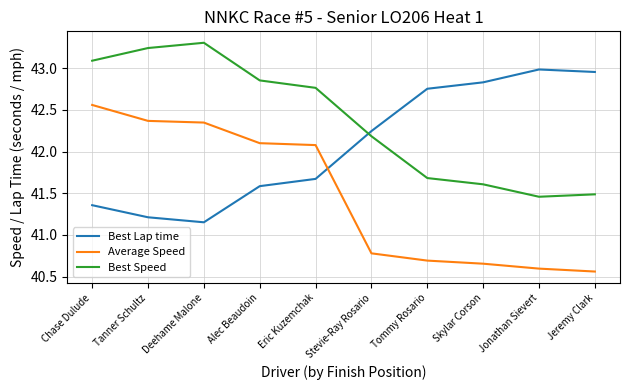

In Best Lap time, how many points are lower than both neighbors (excluding endpoints)?

1